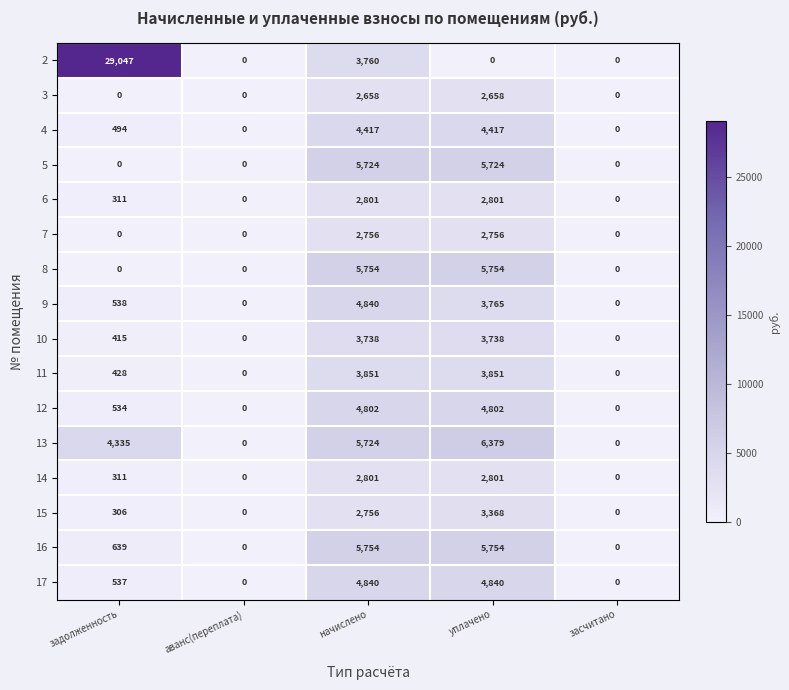

Which label corresponds to the largest value in the chart?

задолженность